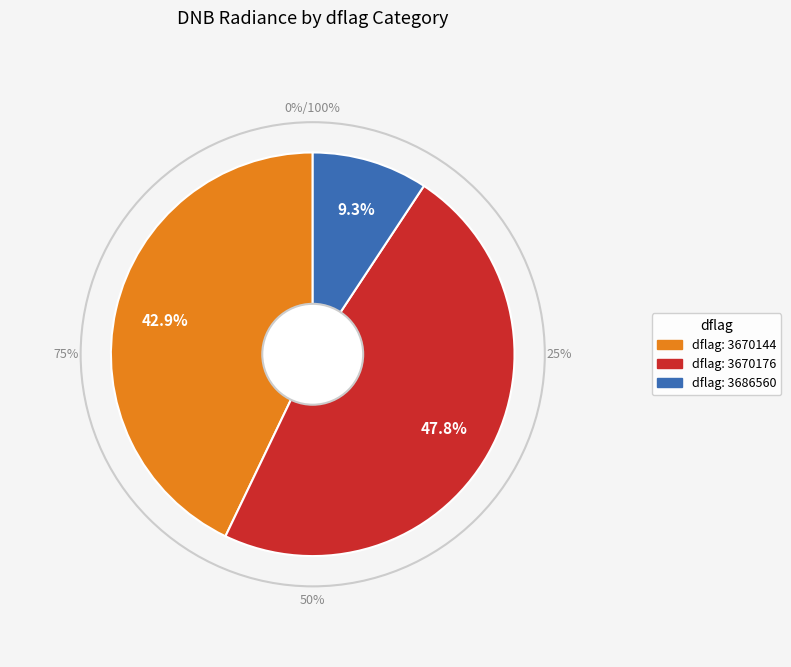

Does any single category account for the majority?

No